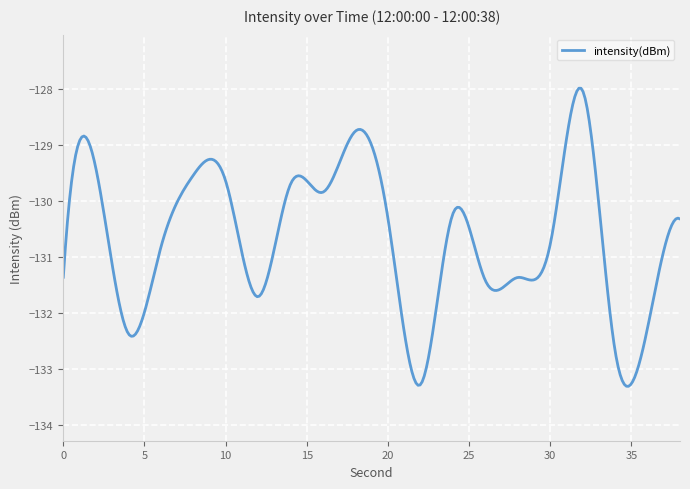

What is the difference between the maximum and minimum values?

5.3